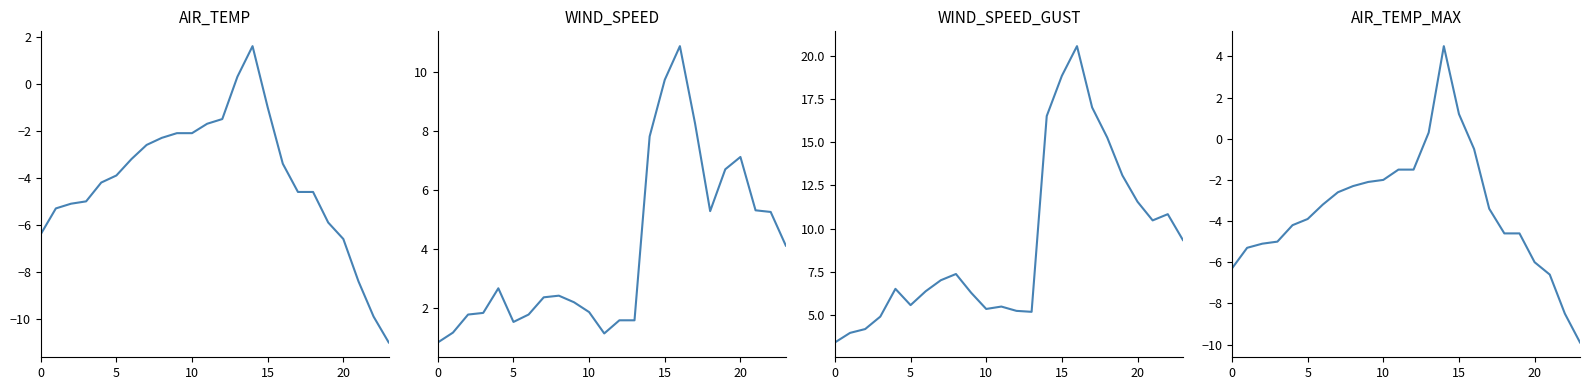

At which category does the chart reach its minimum across all series?

23